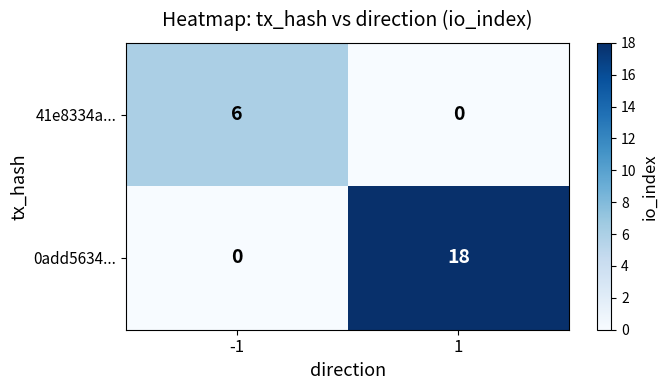

What is the difference between the 41e8334a... values at 1 and -1?

6